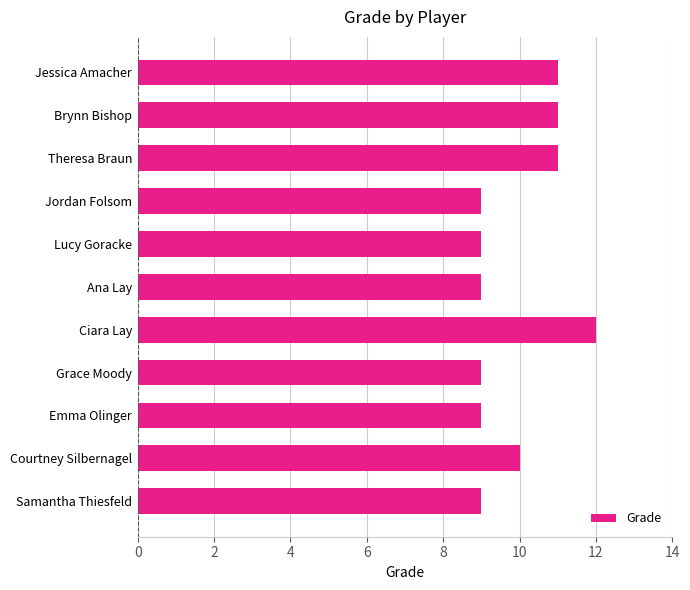

What is the difference between the second highest and minimum values?

2